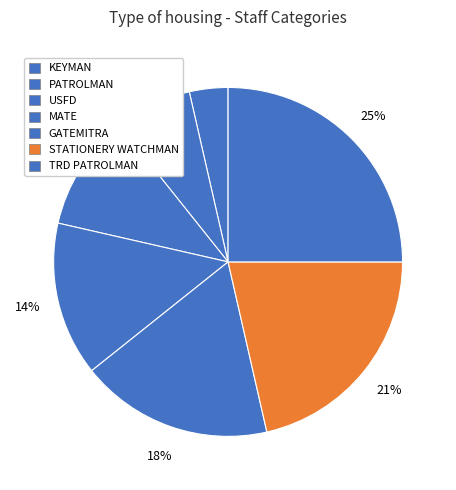

The PATROLMAN slice represents 1% of the pie. True or false?

False